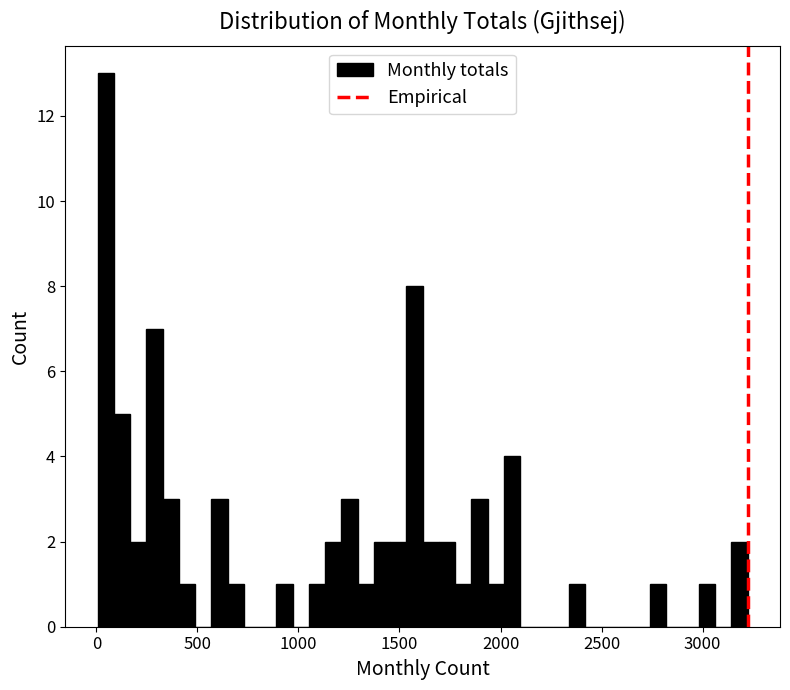

Around what value on the x-axis is the tallest bar? Give the approximate position of its centre, as read against the axis.

50